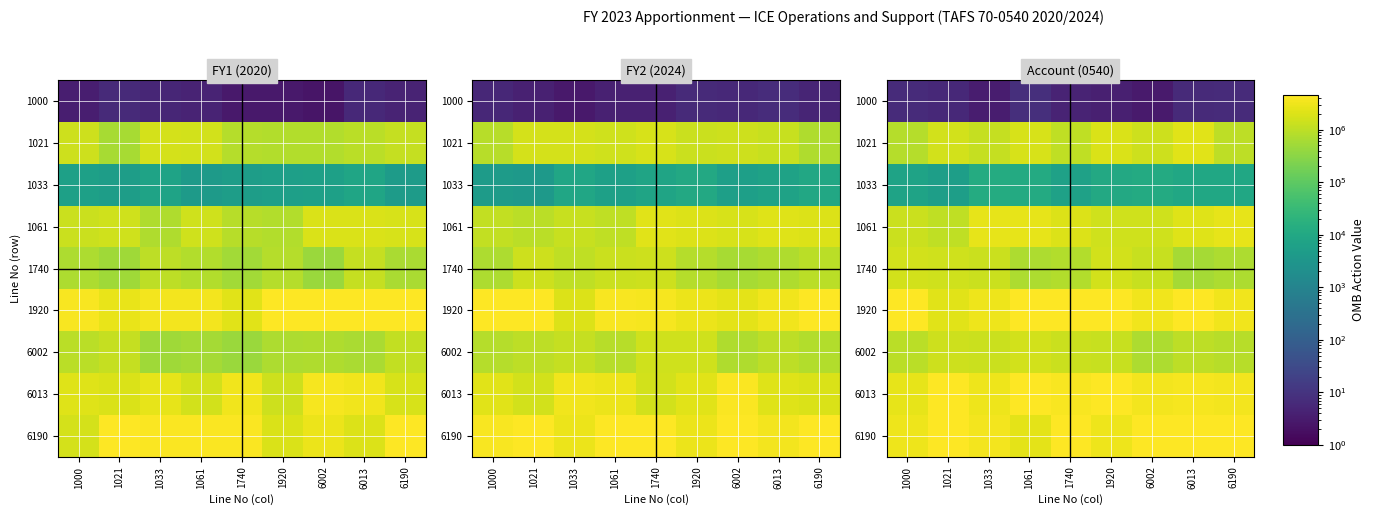

What value does the 6013 series have at 1033?

3041337.1